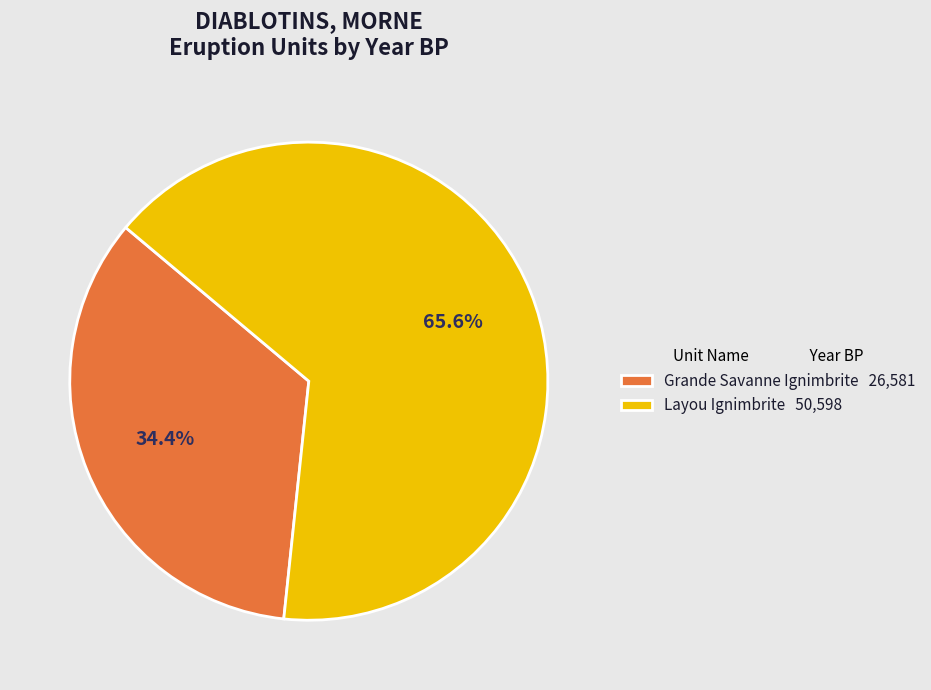

To the nearest percent, what is the difference between the Layou Ignimbrite and Grande Savanne Ignimbrite slice percentages?

31%